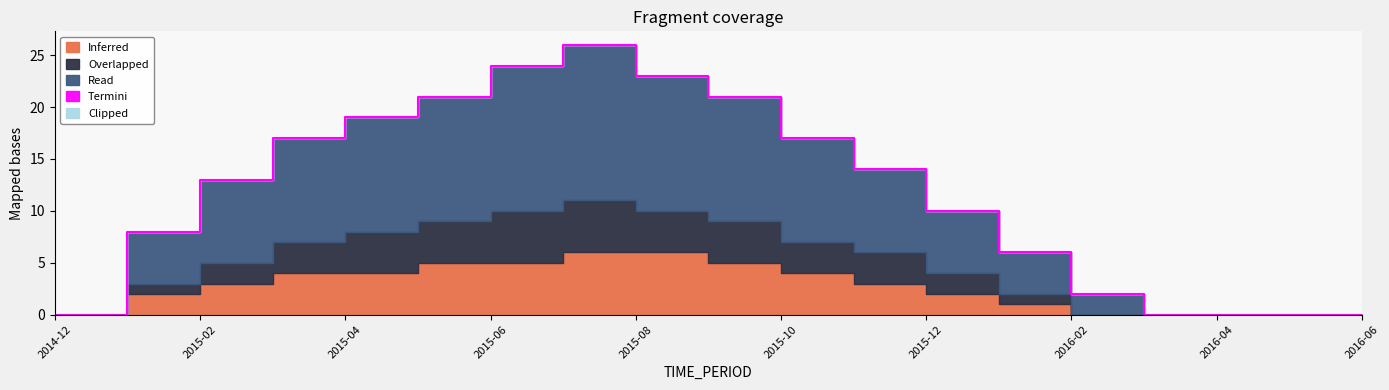

Between 2016-02 and 2015-11, which is larger?

2015-11